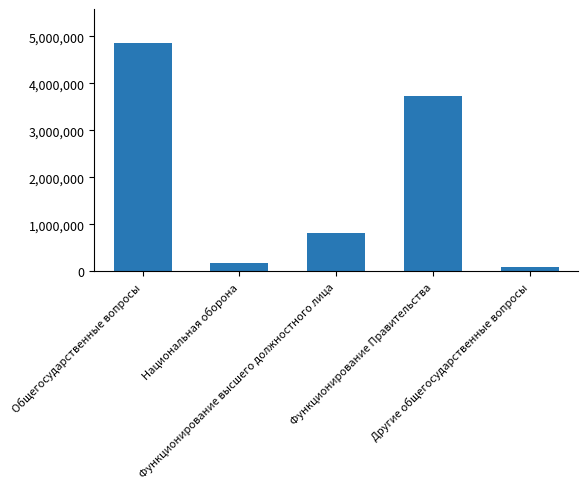

Which label corresponds to the smallest value in the chart?

Другие общегосударственные вопросы